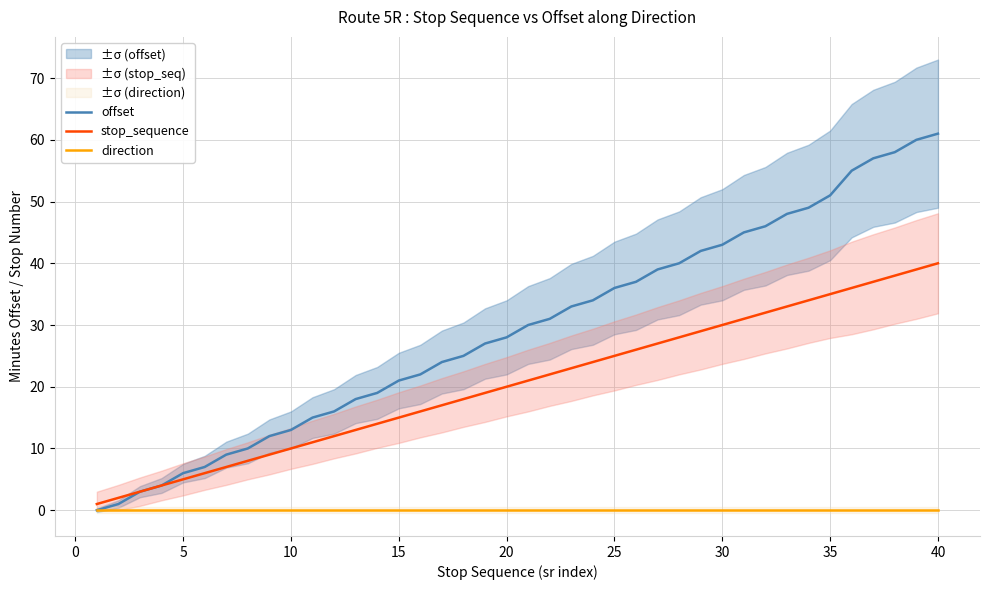

Which series has the largest total across all categories?

offset